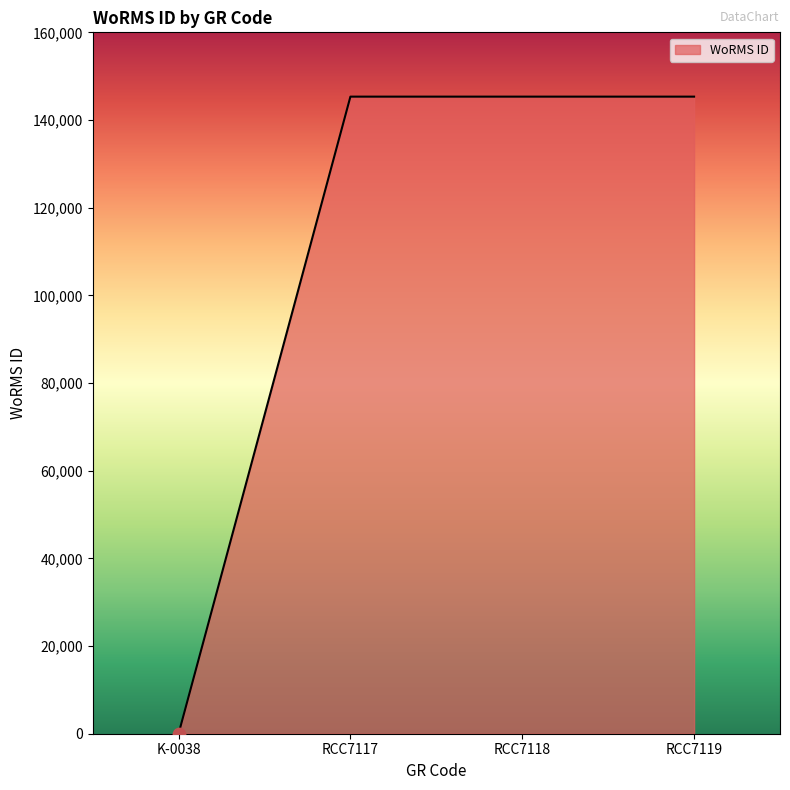

Approximately how many times larger is the value at RCC7119 compared to RCC7118?

1.0